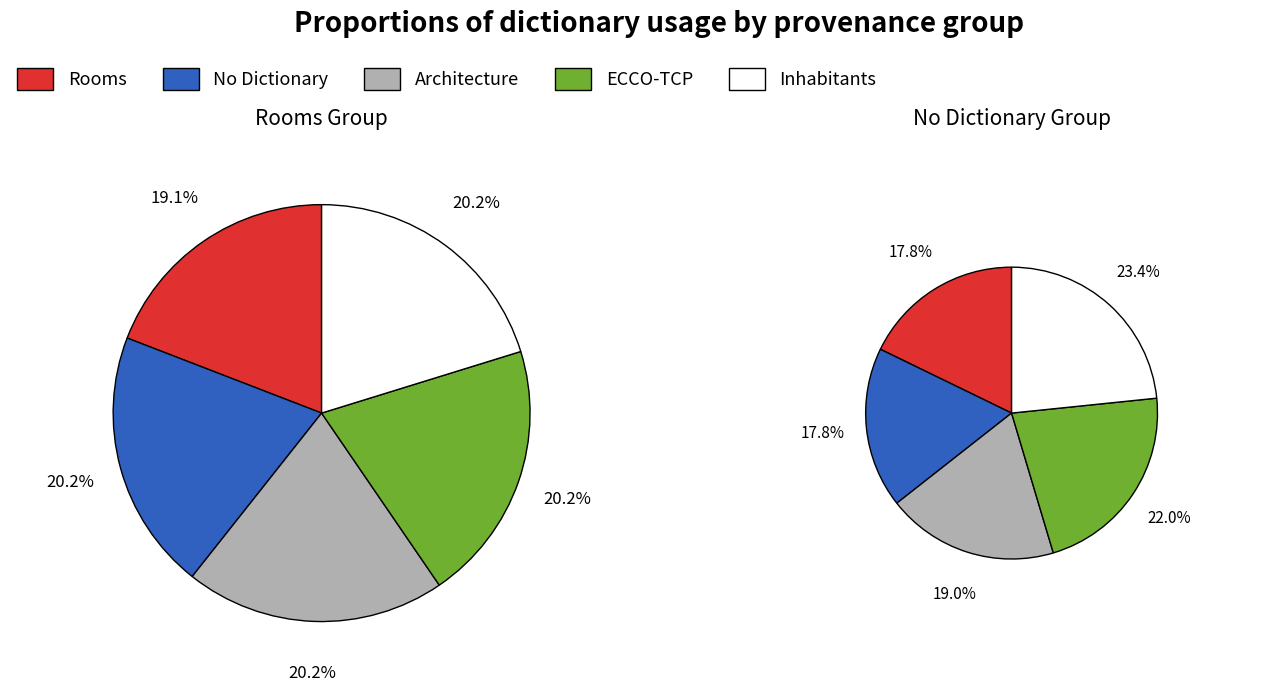

How many slices are in this pie chart?

5